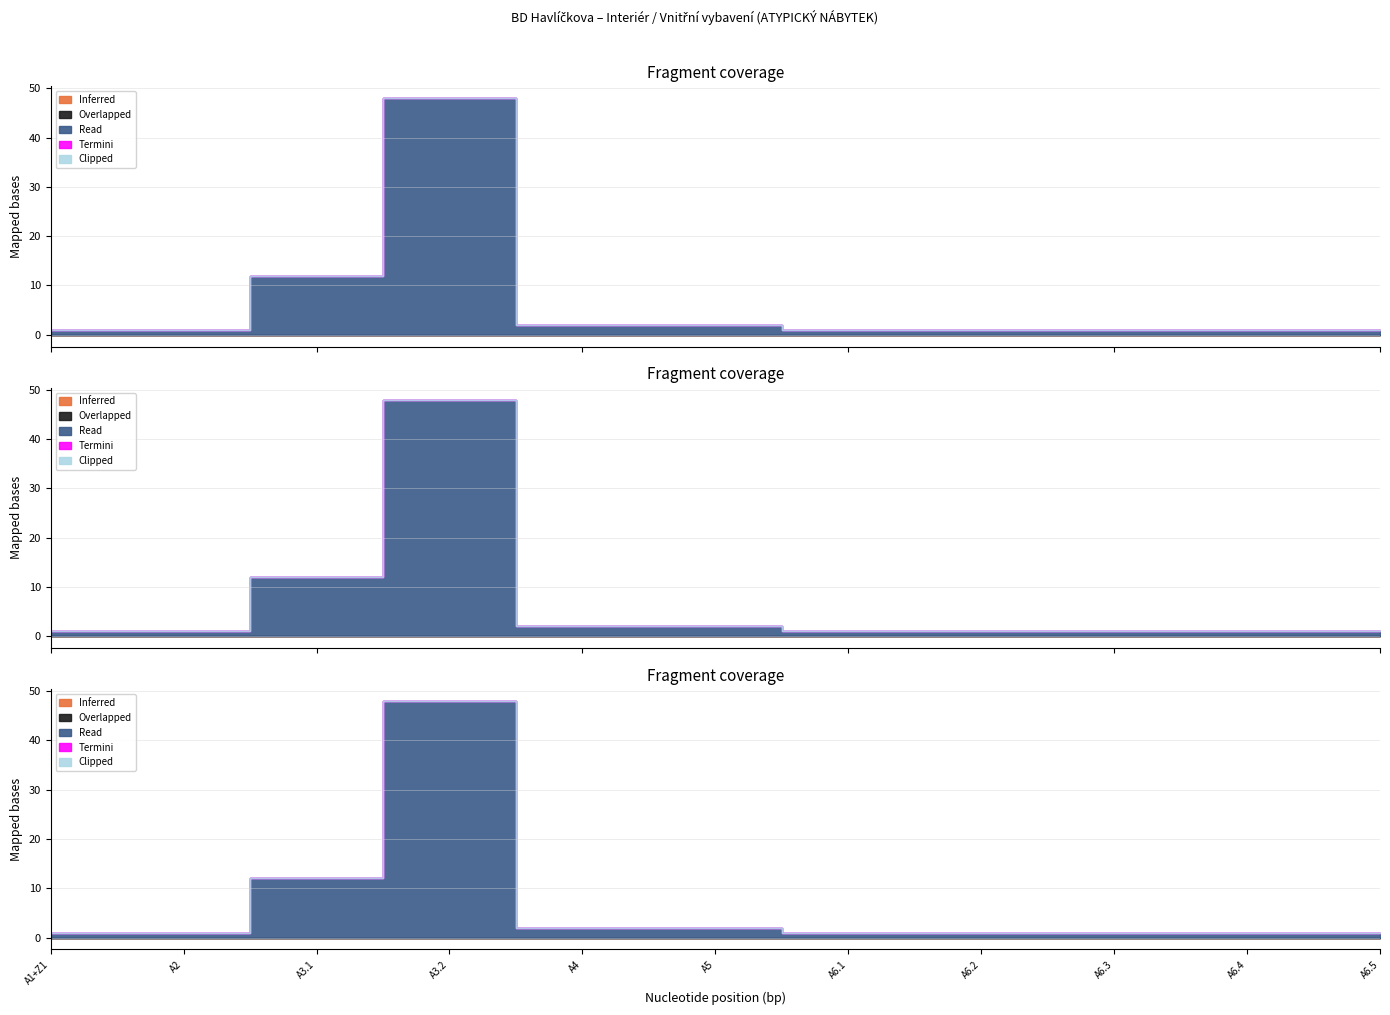

True or false: Termini has more than 2 points higher than both neighbors.

False